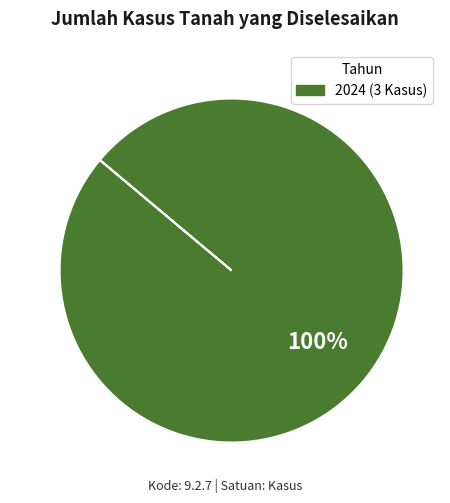

Does any single category account for the majority?

Yes